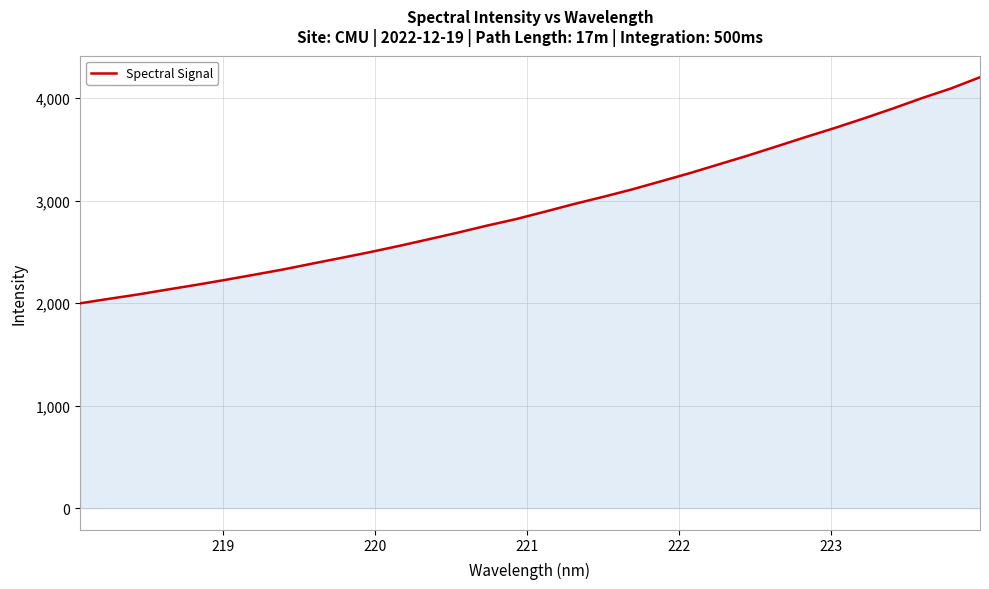

What is the greatest value displayed?

4203.7